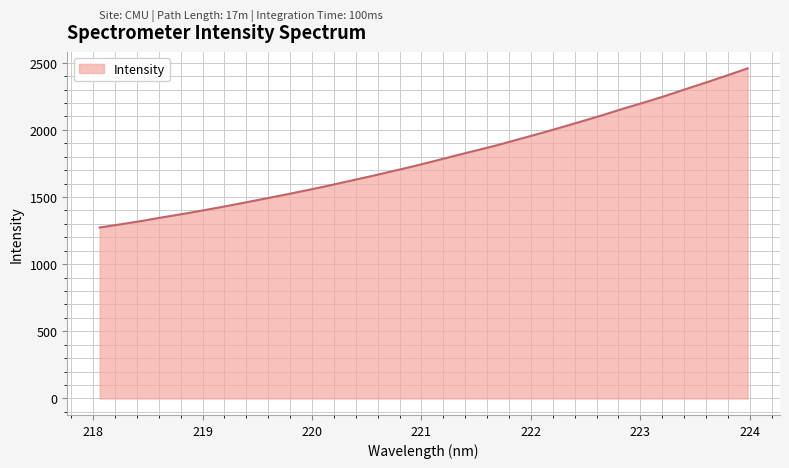

What is the difference between the maximum and minimum values?

1184.7